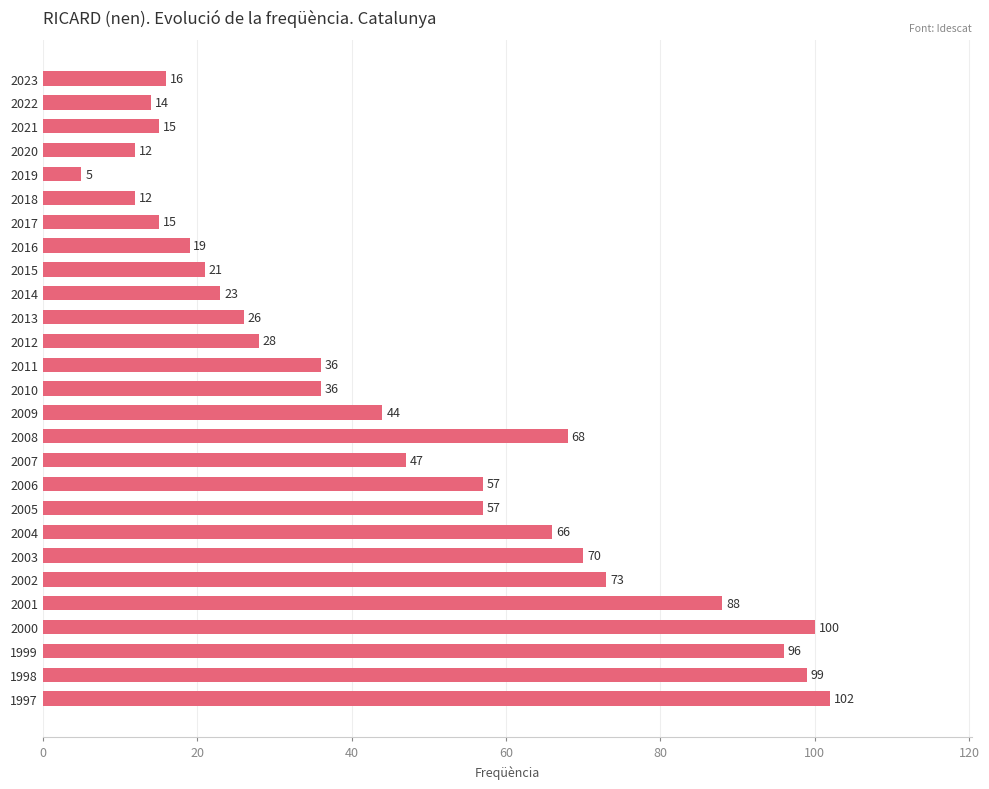

How many values are below 36?

12